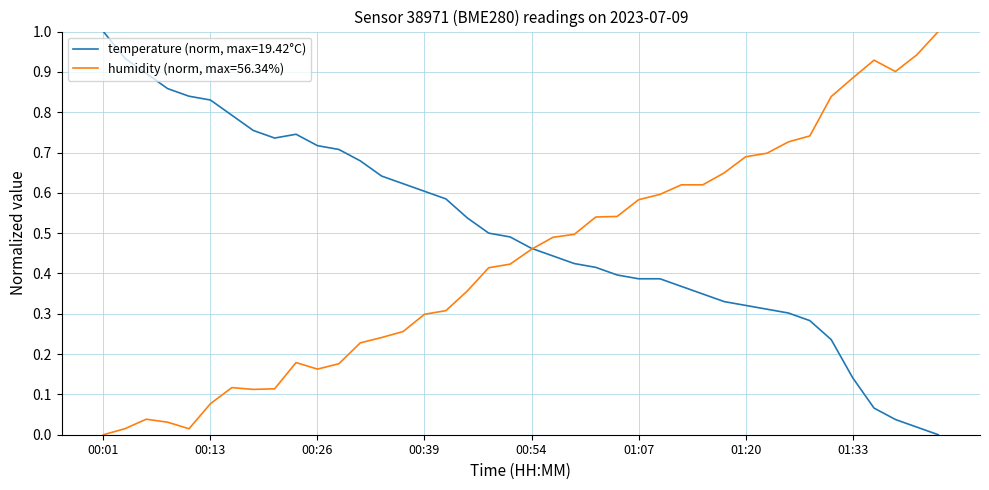

Rank the series by their average value, from highest to lowest.

temperature (norm, max=19.42°C), humidity (norm, max=56.34%)